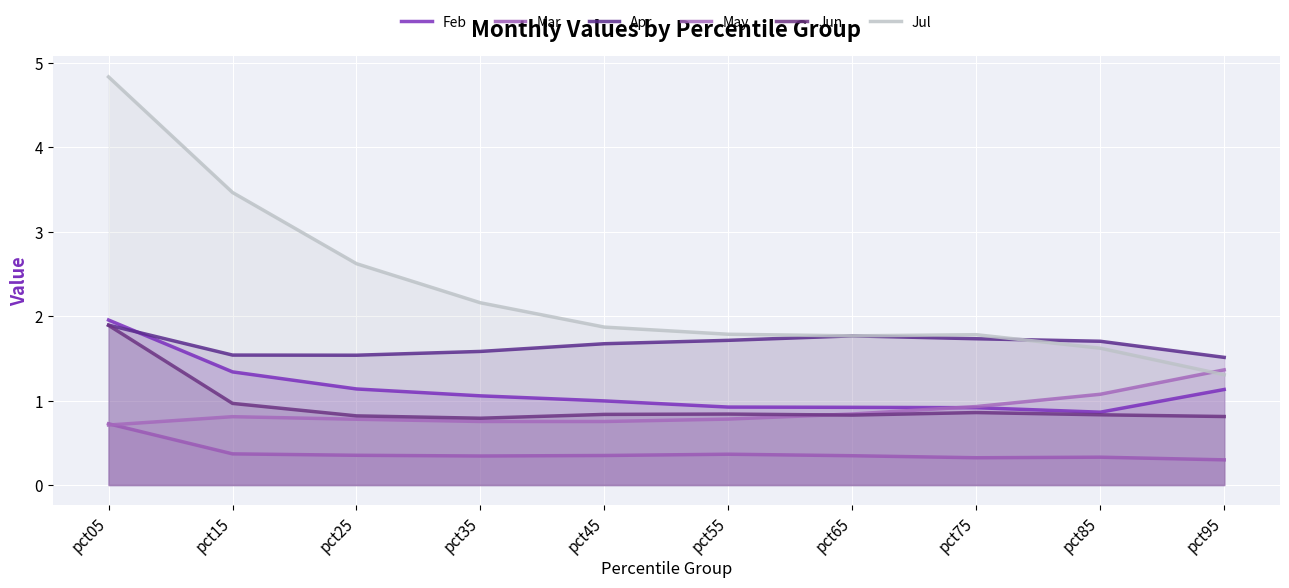

True or false: Apr and Mar intersect in this chart.

False